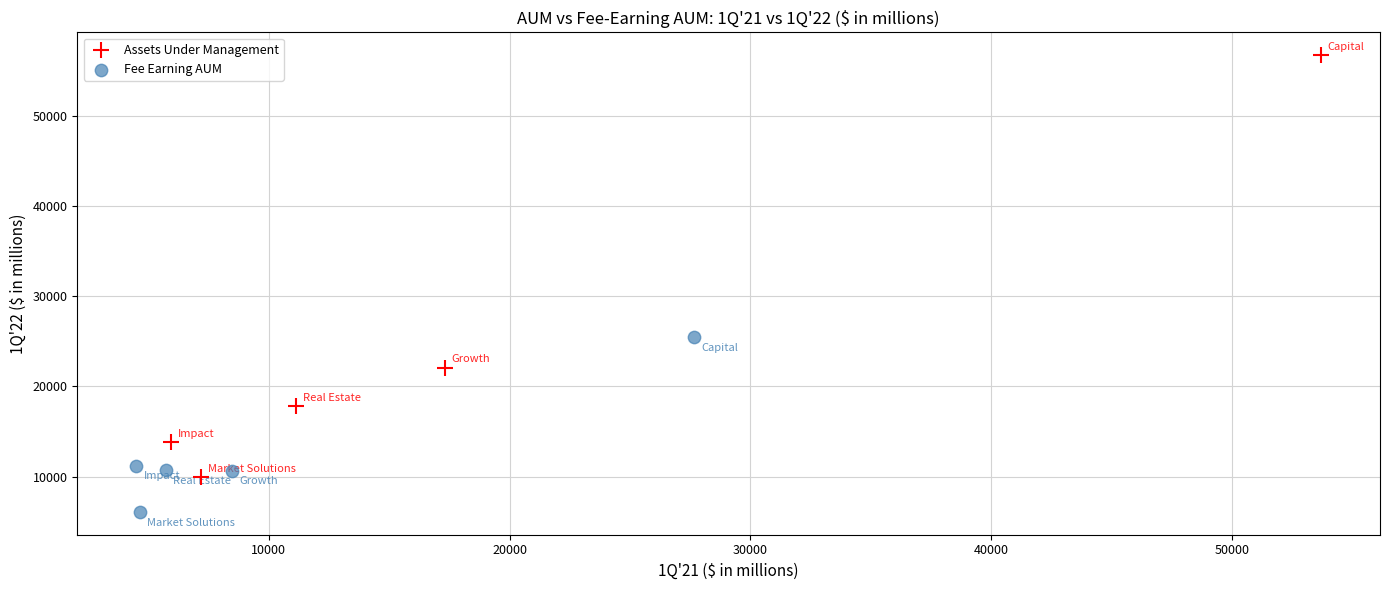

Which series has the widest spread of Y values?

Assets Under Management